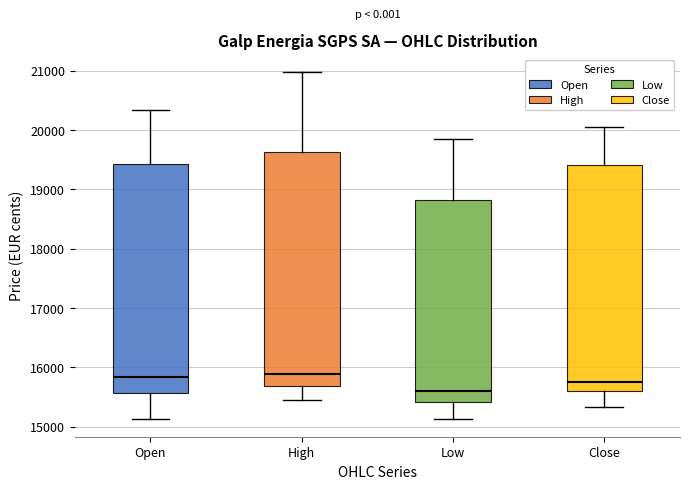

Where is the upper edge of the box for High on the y-axis? The values are not printed on the chart, so give them approximately, as read against the axis.

19600